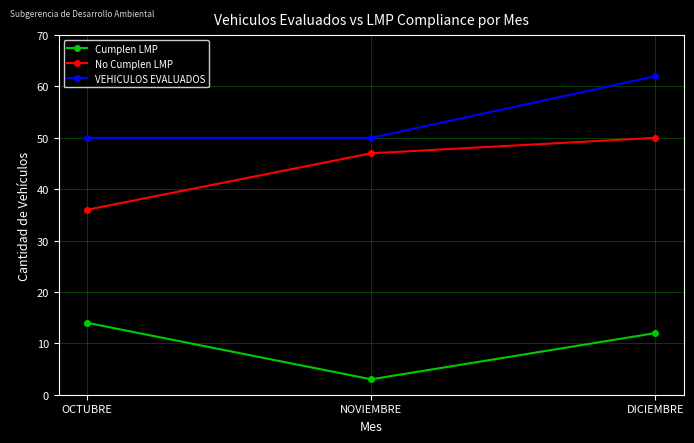

What is the highest value of the No Cumplen LMP series?

50